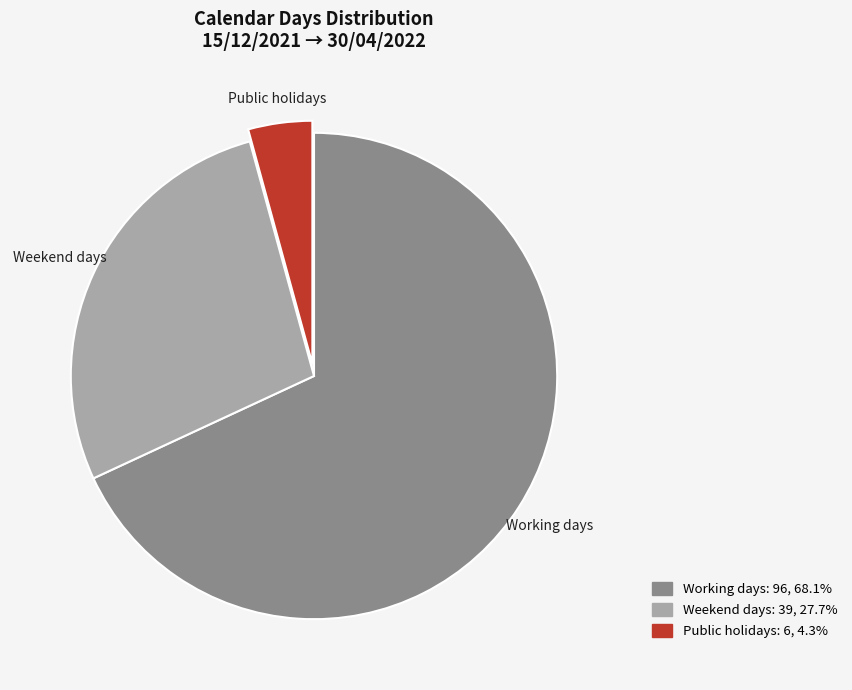

Which slice is the smallest?

Public holidays